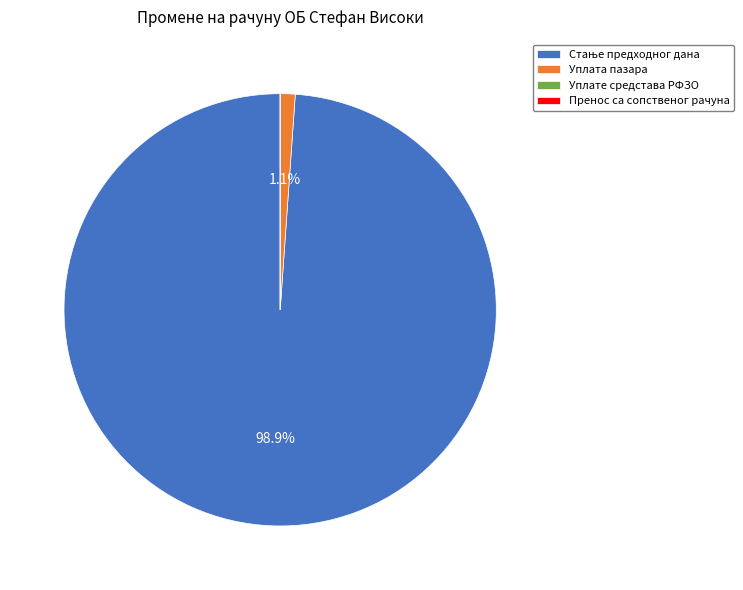

Is there a majority slice in this chart?

Yes